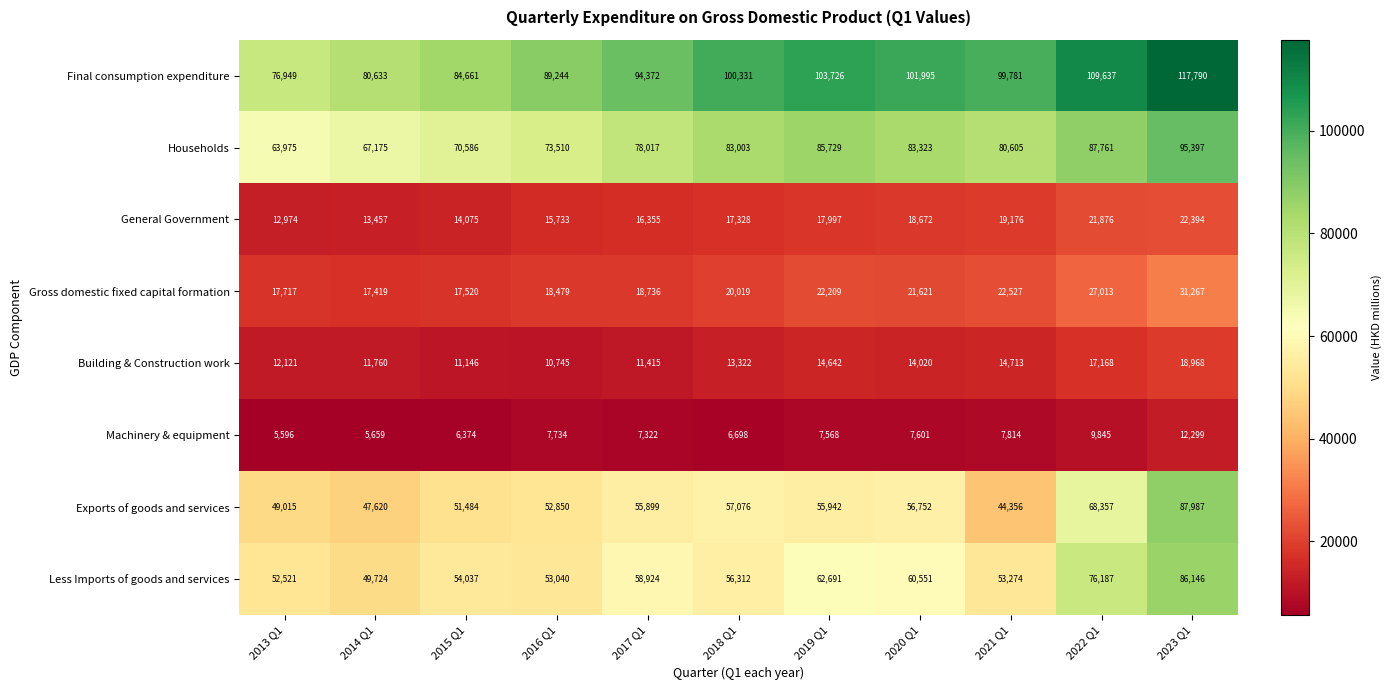

Which category has the lowest value in the Less Imports of goods and services series?

2014 Q1